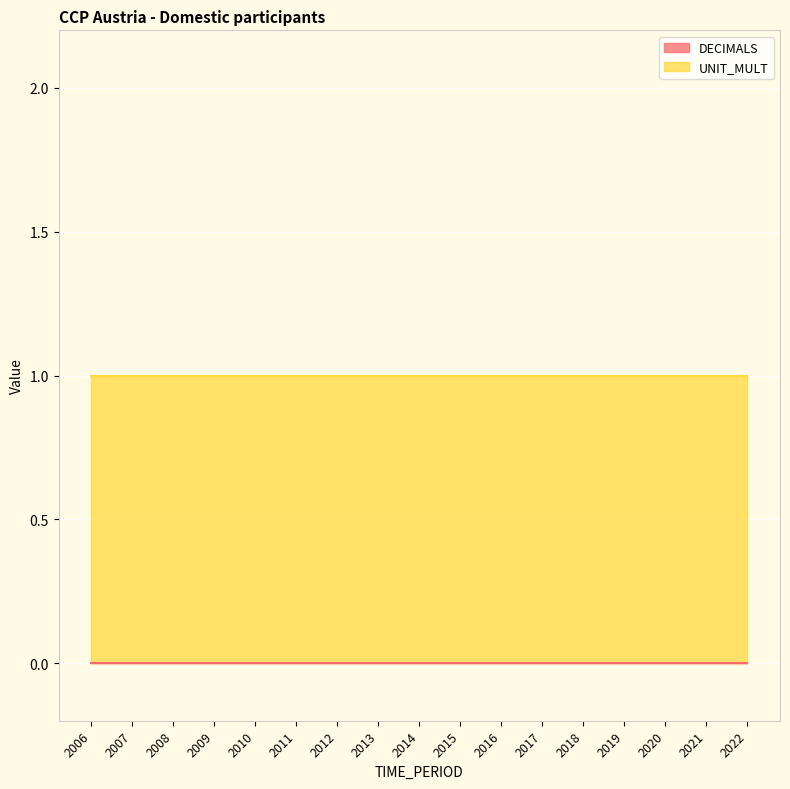

True or false: UNIT_MULT and DECIMALS cross at least once.

False